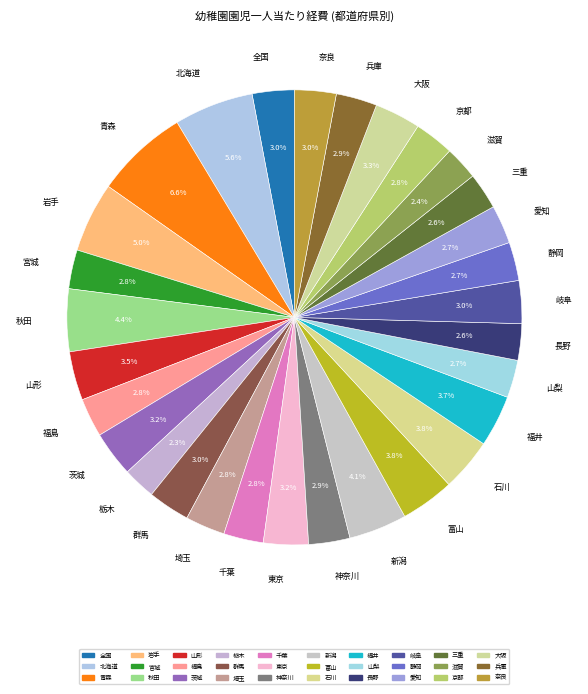

To the nearest percent, what percentage of the pie is 秋田?

4%